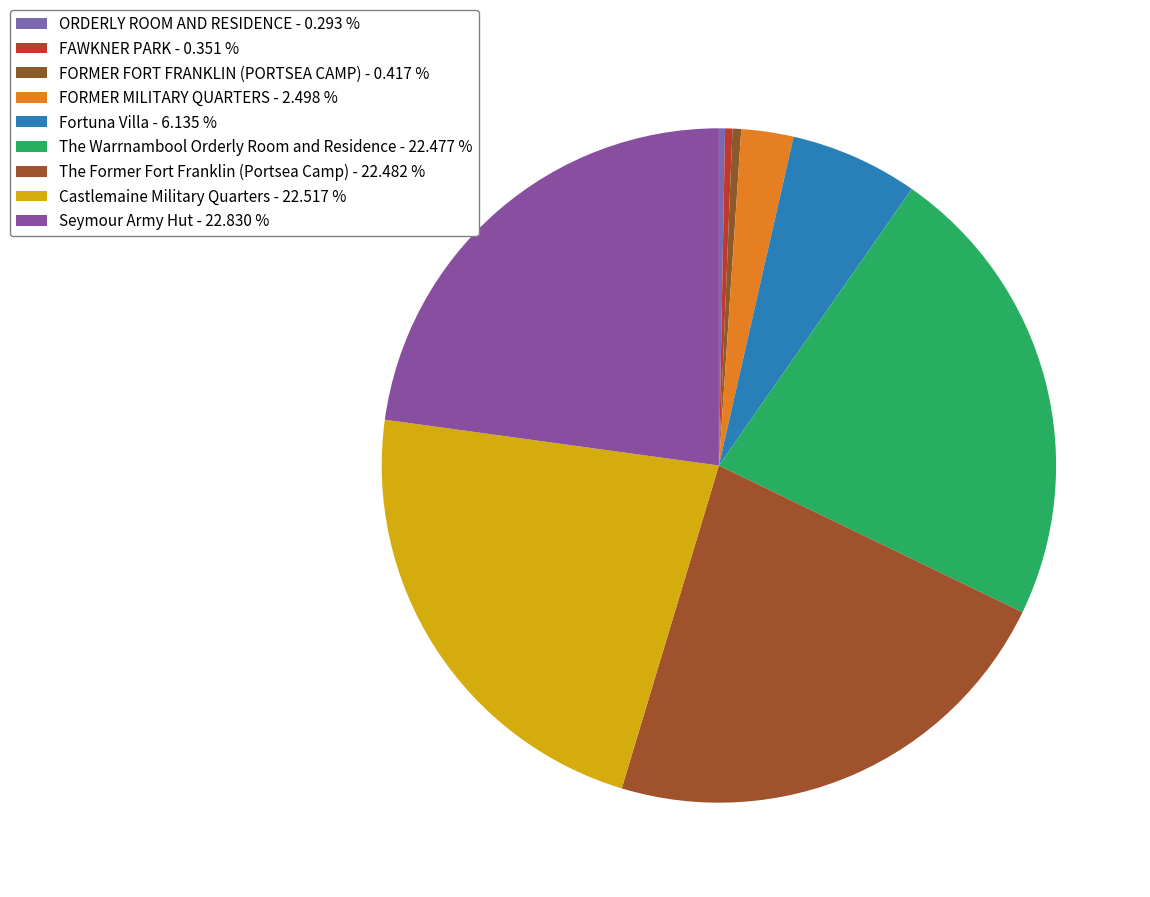

Do FORMER FORT FRANKLIN (PORTSEA CAMP) and FORMER MILITARY QUARTERS together represent more than half of the pie?

No